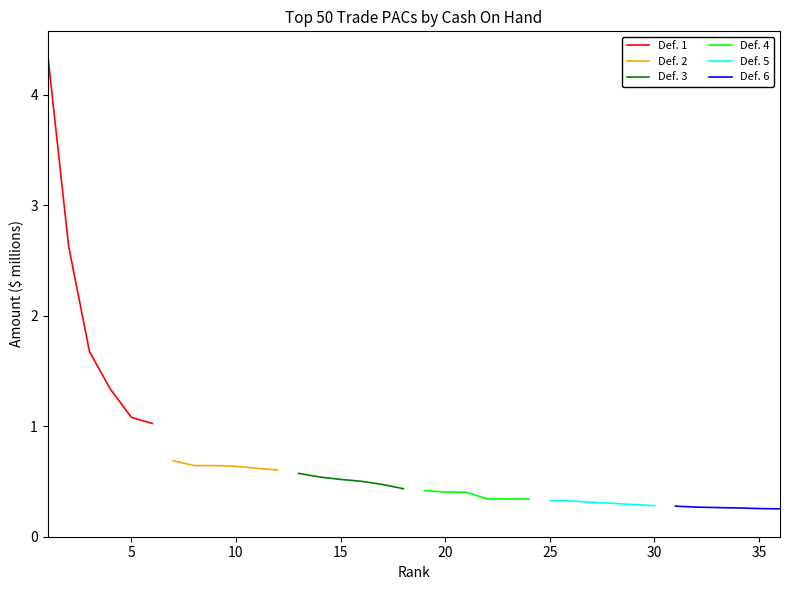

What is the value of the Def. 2 point at the 3rd from the left?

0.6